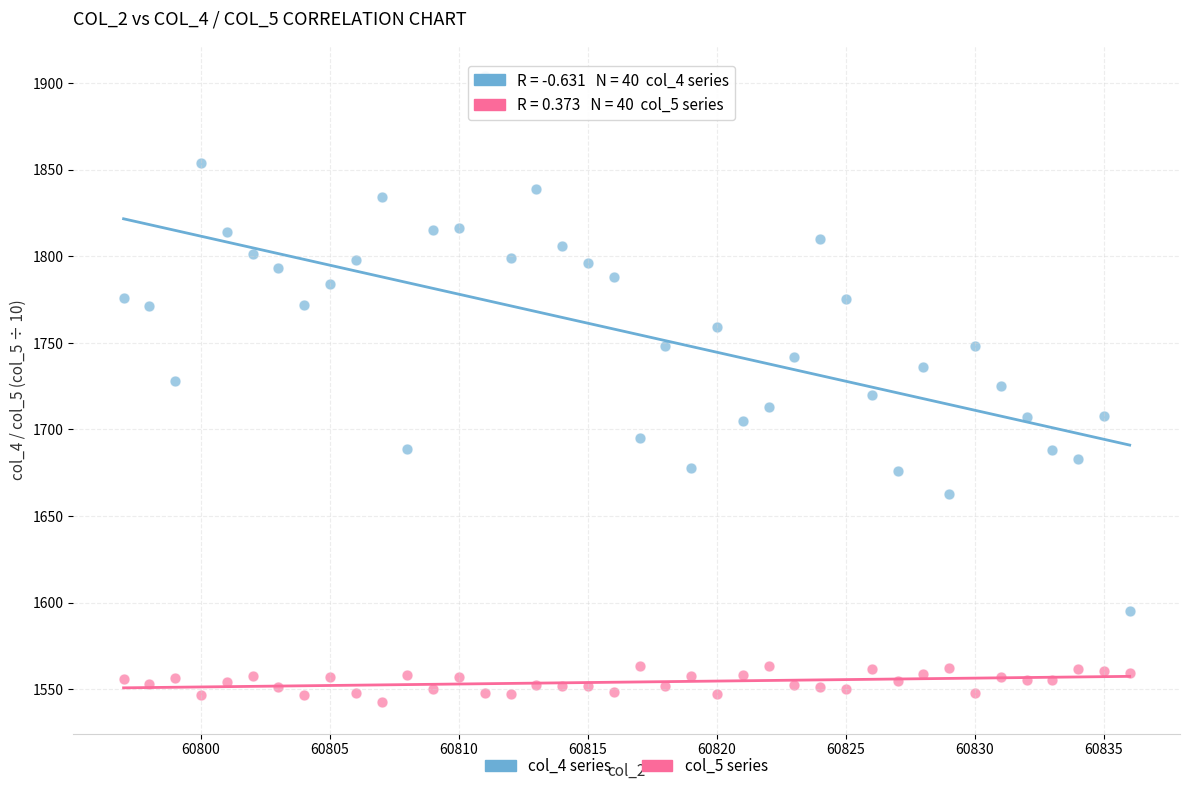

Which series has the widest spread of Y values?

col_4 series